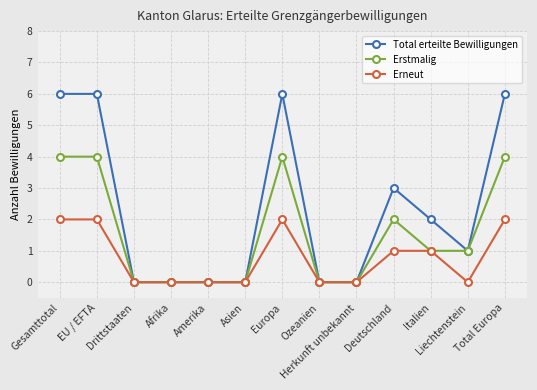

How many Erneut values are between 0 and 2?

13